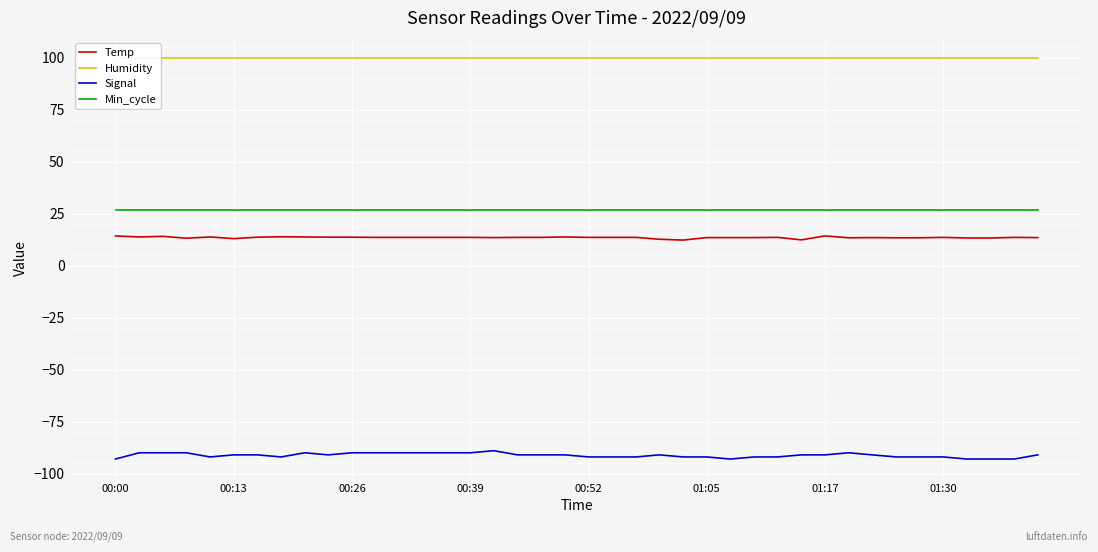

What are all the series names shown in the legend?

Temp, Humidity, Signal, Min_cycle